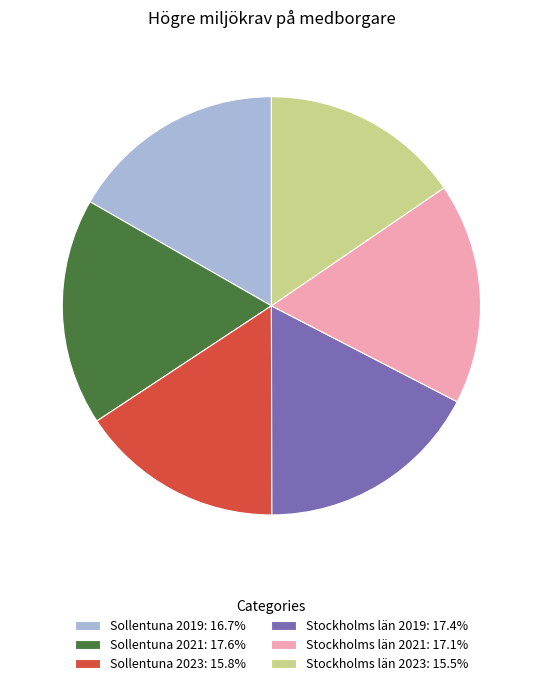

Combined, do Stockholms län 2019: 17.4% and Sollentuna 2019: 16.7% account for over 50%?

No